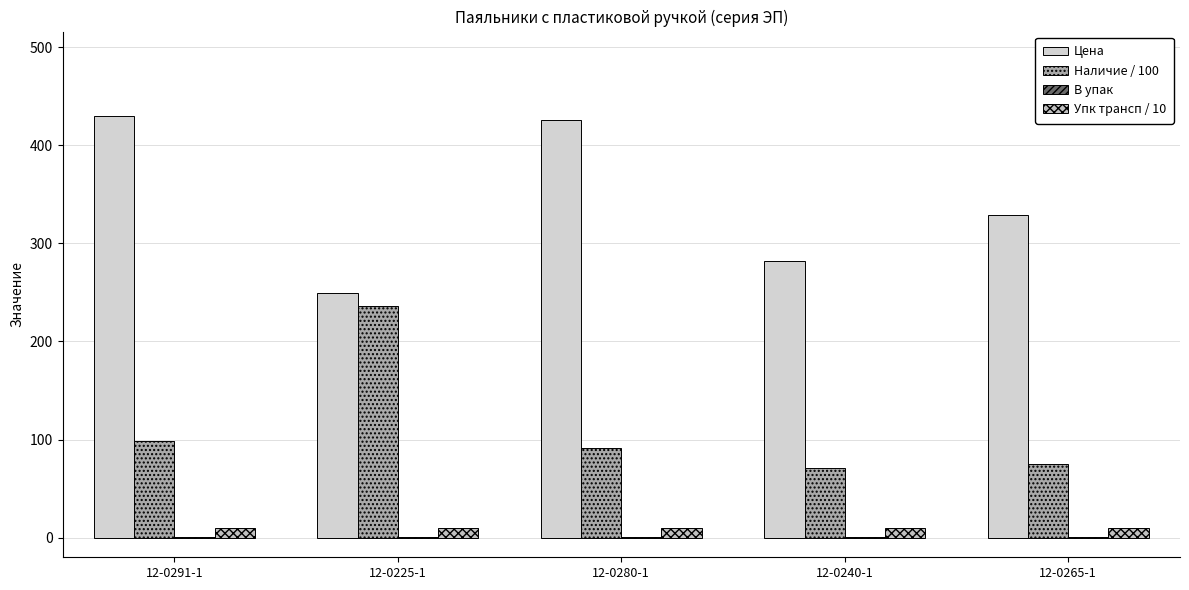

What is the approximate value of Упк трансп / 10 at 12-0291-1?

10.0